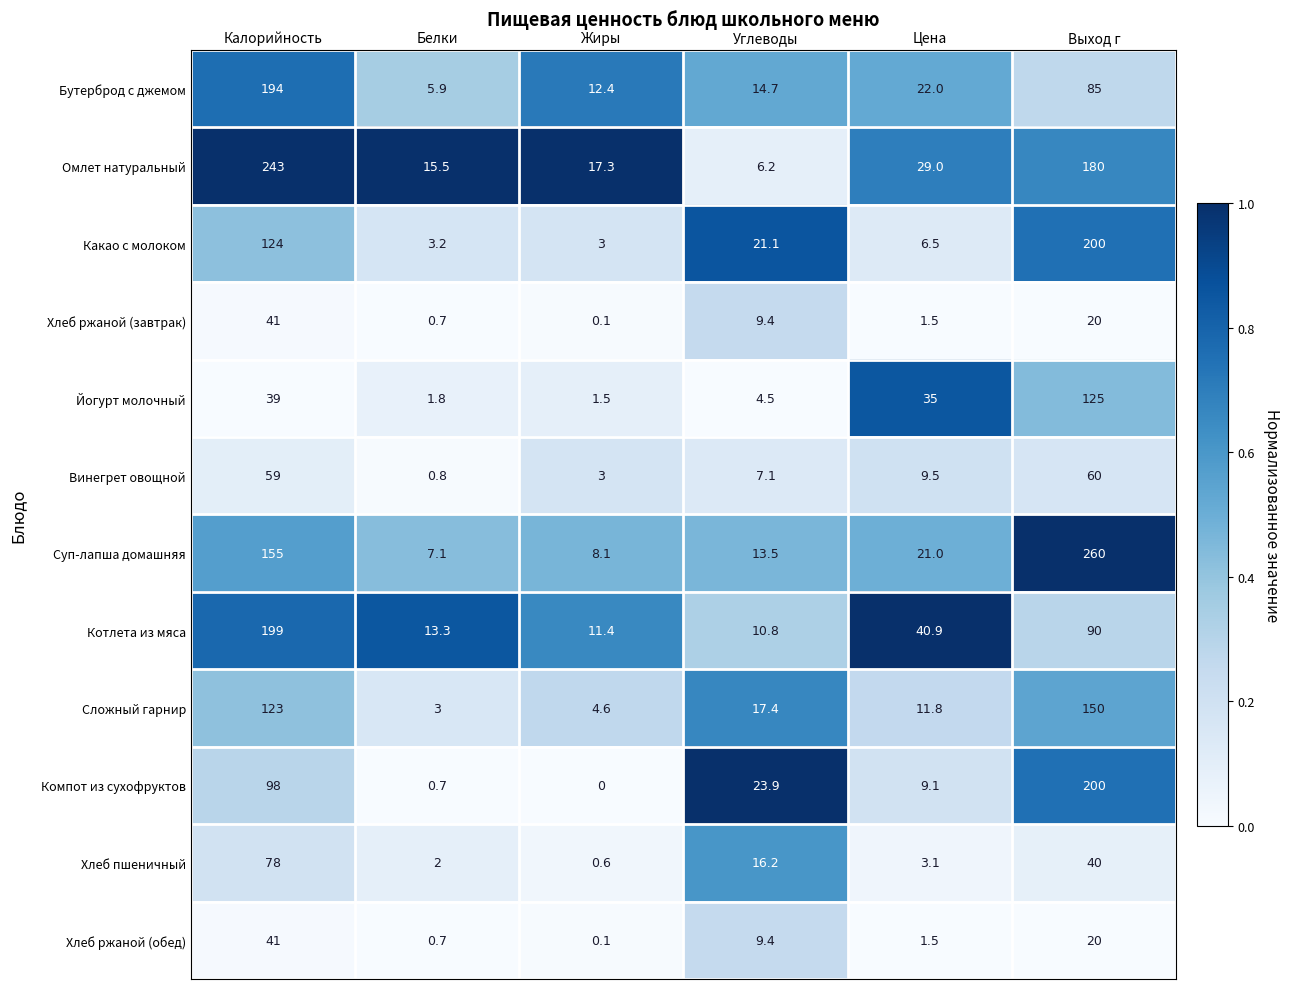

List the labels in order of Компот из сухофруктов value, largest first.

Выход г, Калорийность, Углеводы, Цена, Белки, Жиры